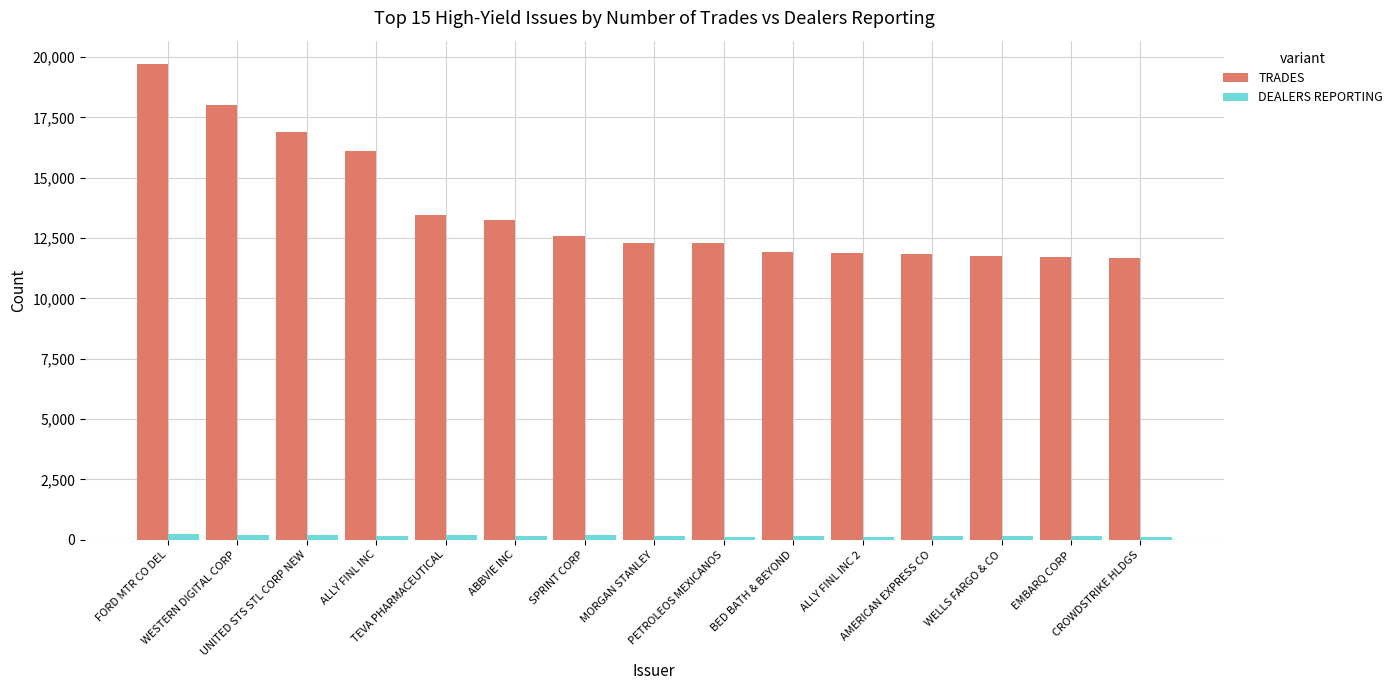

What is the sum of all DEALERS REPORTING values?

2371